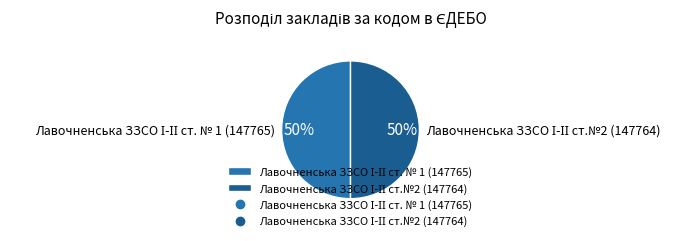

To the nearest percent, what is the average slice percentage?

50%